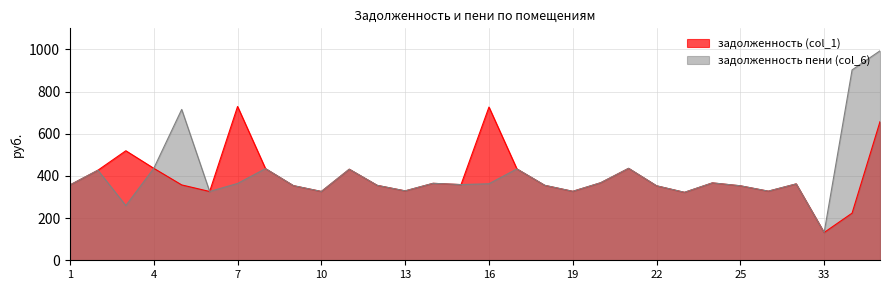

What are all the series names shown in the legend?

задолженность (col_1), задолженность пени (col_6)